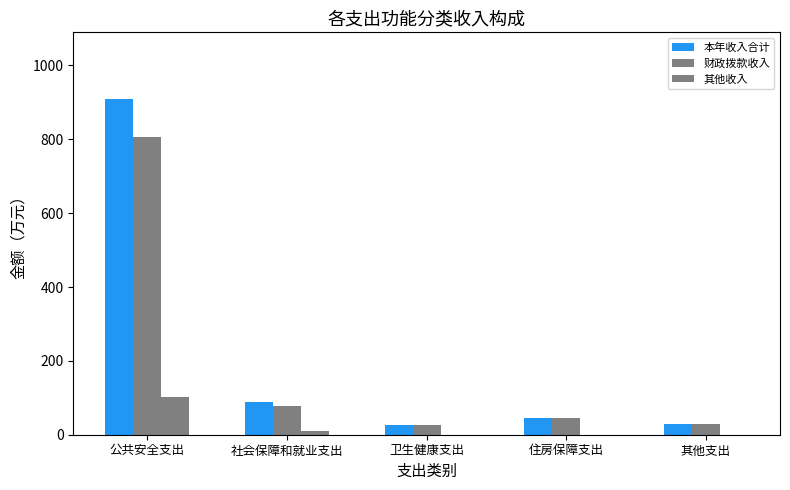

True or false: 本年收入合计 has a value of 29.7 at 其他支出.

True